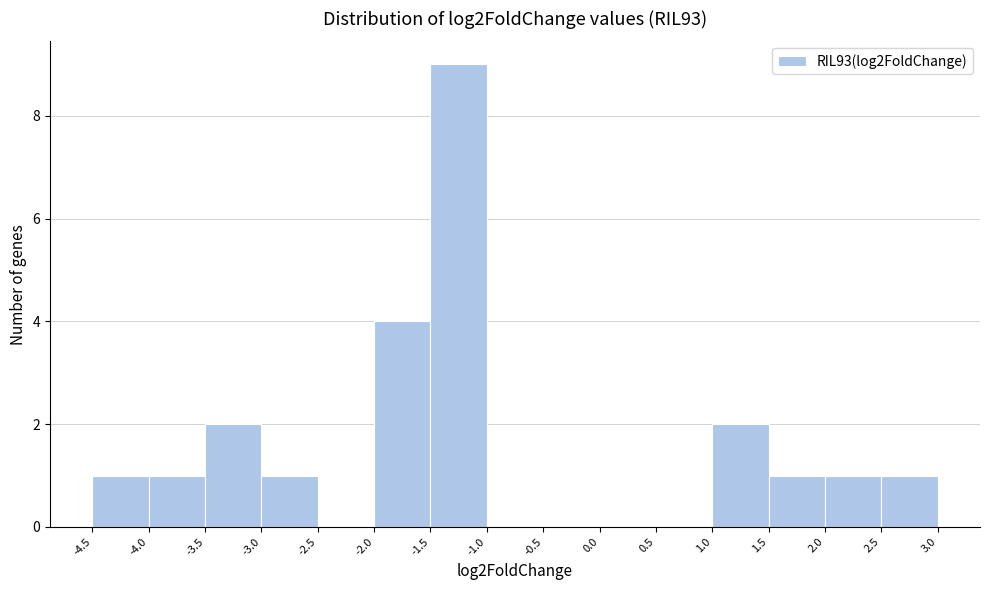

Reading left to right, transcribe this chart: for each bar, give the range it covers on the x-axis and its height. The values are not printed on the chart, so give them approximately, as read against the axis.

-4.5 to -4.0: 1
-4.0 to -3.5: 1
-3.5 to -3.0: 2
-3.0 to -2.5: 1
-2.5 to -2.0: 0
-2.0 to -1.5: 4
-1.5 to -1.0: 9
-1.0 to -0.5: 0
-0.5 to 0.0: 0
0.0 to 0.5: 0
0.5 to 1.0: 0
1.0 to 1.5: 2
1.5 to 2.0: 1
2.0 to 2.5: 1
2.5 to 3.0: 1